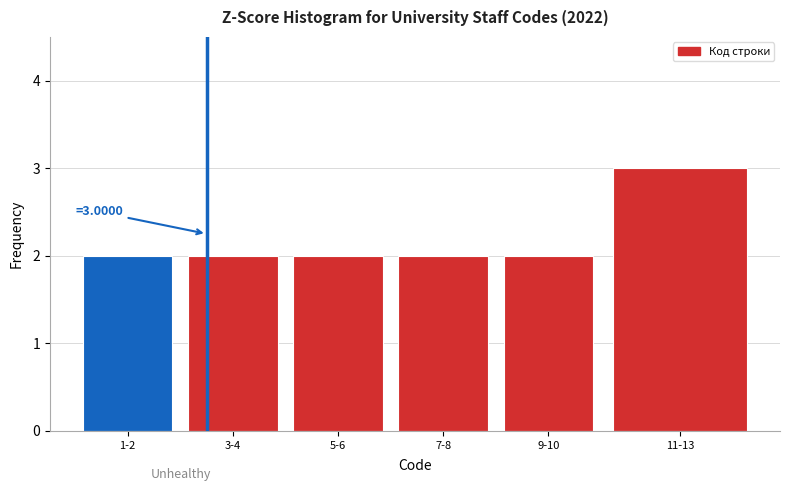

Reading right to left, list all the values displayed in this chart.

11-13=3	9-10=2	7-8=2	5-6=2	3-4=2	1-2=2